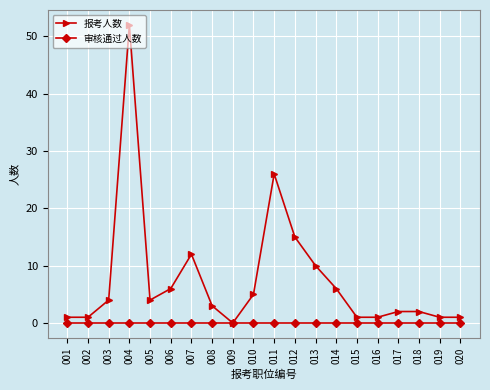

Does the chart have visible grid lines?

Yes